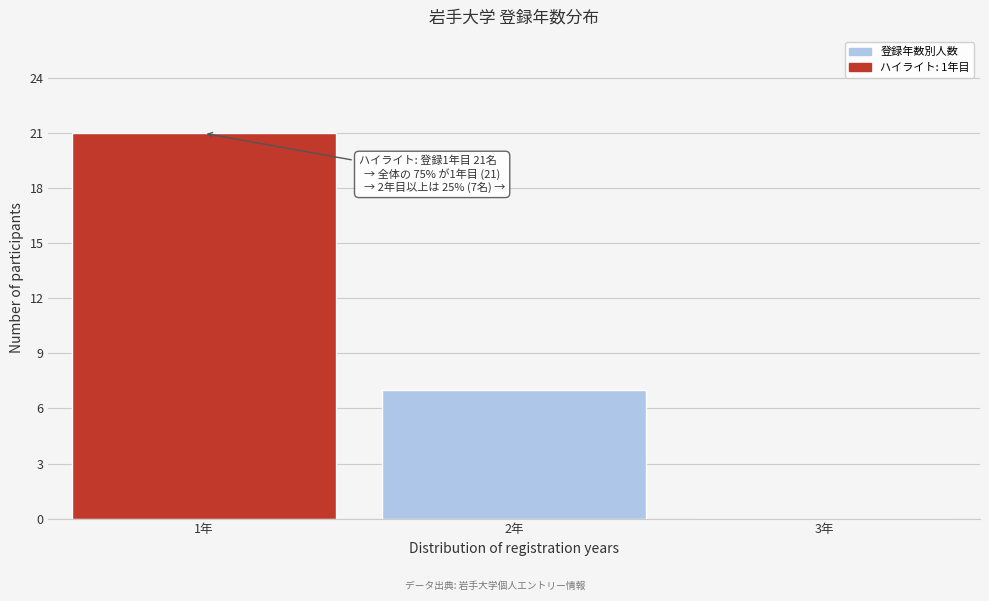

Over which range of the x-axis is the bar tallest?

0.5 to 1.5